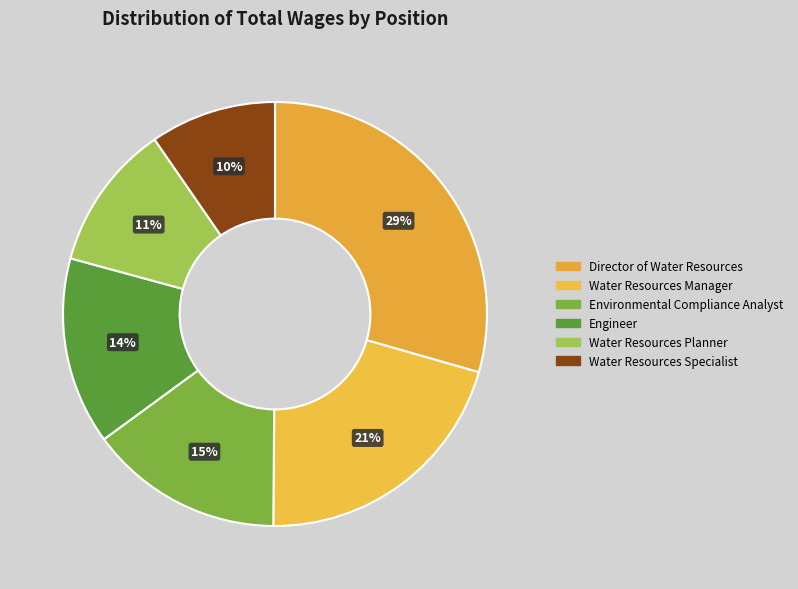

To the nearest percent, what is the combined percentage of Water Resources Manager and Water Resources Planner?

32%